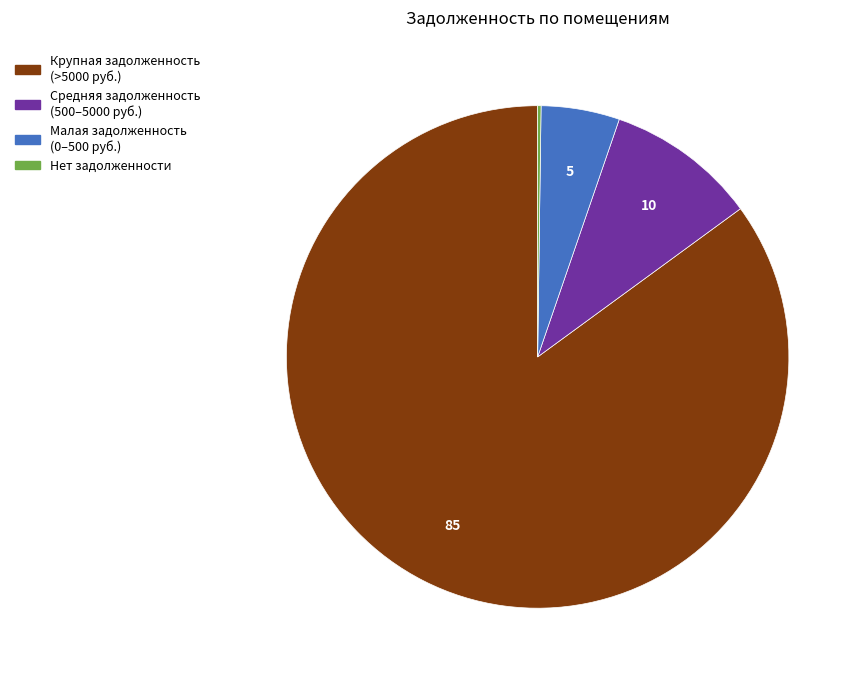

What is the largest slice in the pie chart?

Крупная задолженность (>5000 руб.)